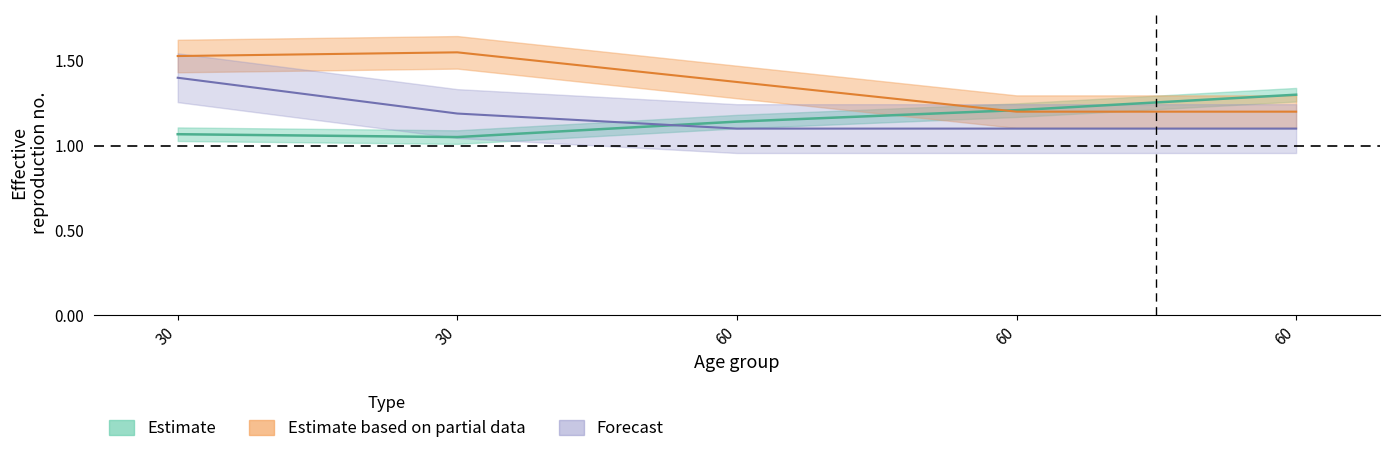

Reading left to right, what are all the values shown in this chart?

p_upper: 1.1	1.1	1.1	1.2	1.3
zN: 1.5	1.6	1.4	1.2	1.2
eL_lower: 1.4	1.2	1.1	1.1	1.1